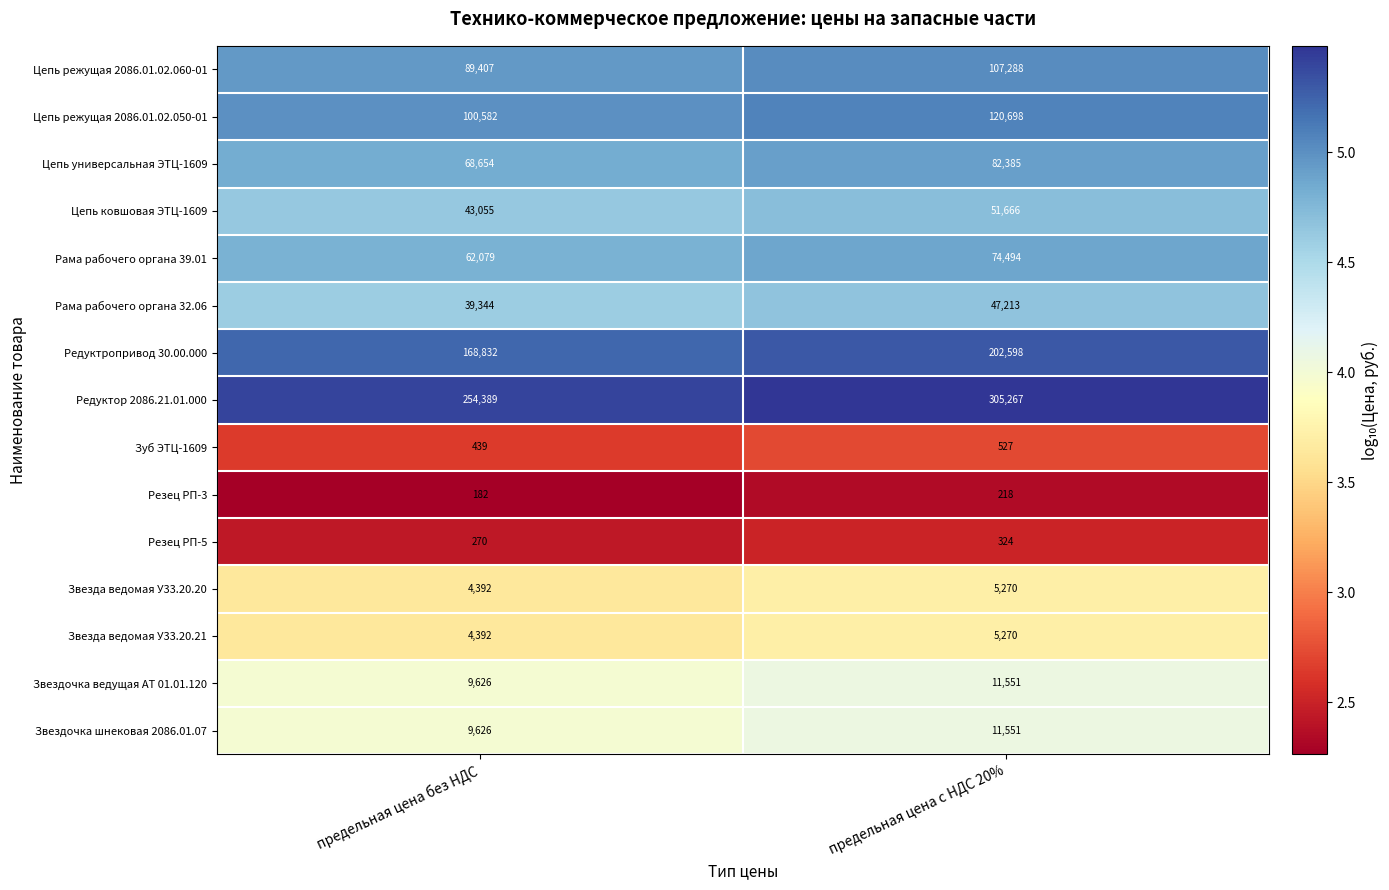

Reading left to right, what are all the values shown in this chart?

Цепь режущая 2086.01.02.060-01: предельная цена без НДС=89407	предельная цена с НДС 20%=107288
Цепь режущая 2086.01.02.050-01: предельная цена без НДС=100582	предельная цена с НДС 20%=120698
Цепь универсальная ЭТЦ-1609: предельная цена без НДС=68654	предельная цена с НДС 20%=82385
Цепь ковшовая ЭТЦ-1609: предельная цена без НДС=43055	предельная цена с НДС 20%=51666
Рама рабочего органа 39.01: предельная цена без НДС=62079	предельная цена с НДС 20%=74494
Рама рабочего органа 32.06: предельная цена без НДС=39344	предельная цена с НДС 20%=47213
Редуктропривод 30.00.000: предельная цена без НДС=168832	предельная цена с НДС 20%=202598
Редуктор 2086.21.01.000: предельная цена без НДС=254389	предельная цена с НДС 20%=305267
Зуб ЭТЦ-1609: предельная цена без НДС=439	предельная цена с НДС 20%=527
Резец РП-3: предельная цена без НДС=182	предельная цена с НДС 20%=218
Резец РП-5: предельная цена без НДС=270	предельная цена с НДС 20%=324
Звезда ведомая У33.20.20: предельная цена без НДС=4392	предельная цена с НДС 20%=5270
Звезда ведомая У33.20.21: предельная цена без НДС=4392	предельная цена с НДС 20%=5270
Звездочка ведущая АТ 01.01.120: предельная цена без НДС=9626	предельная цена с НДС 20%=11551
Звездочка шнековая 2086.01.07: предельная цена без НДС=9626	предельная цена с НДС 20%=11551